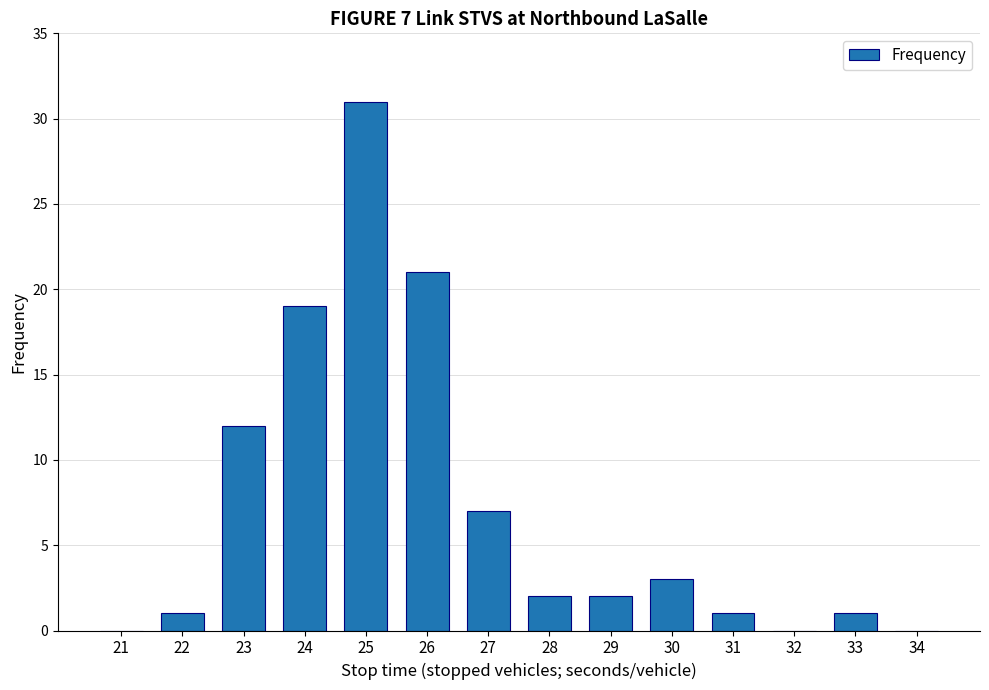

What is the ratio of the value at 26 to the value at 27?

3.0